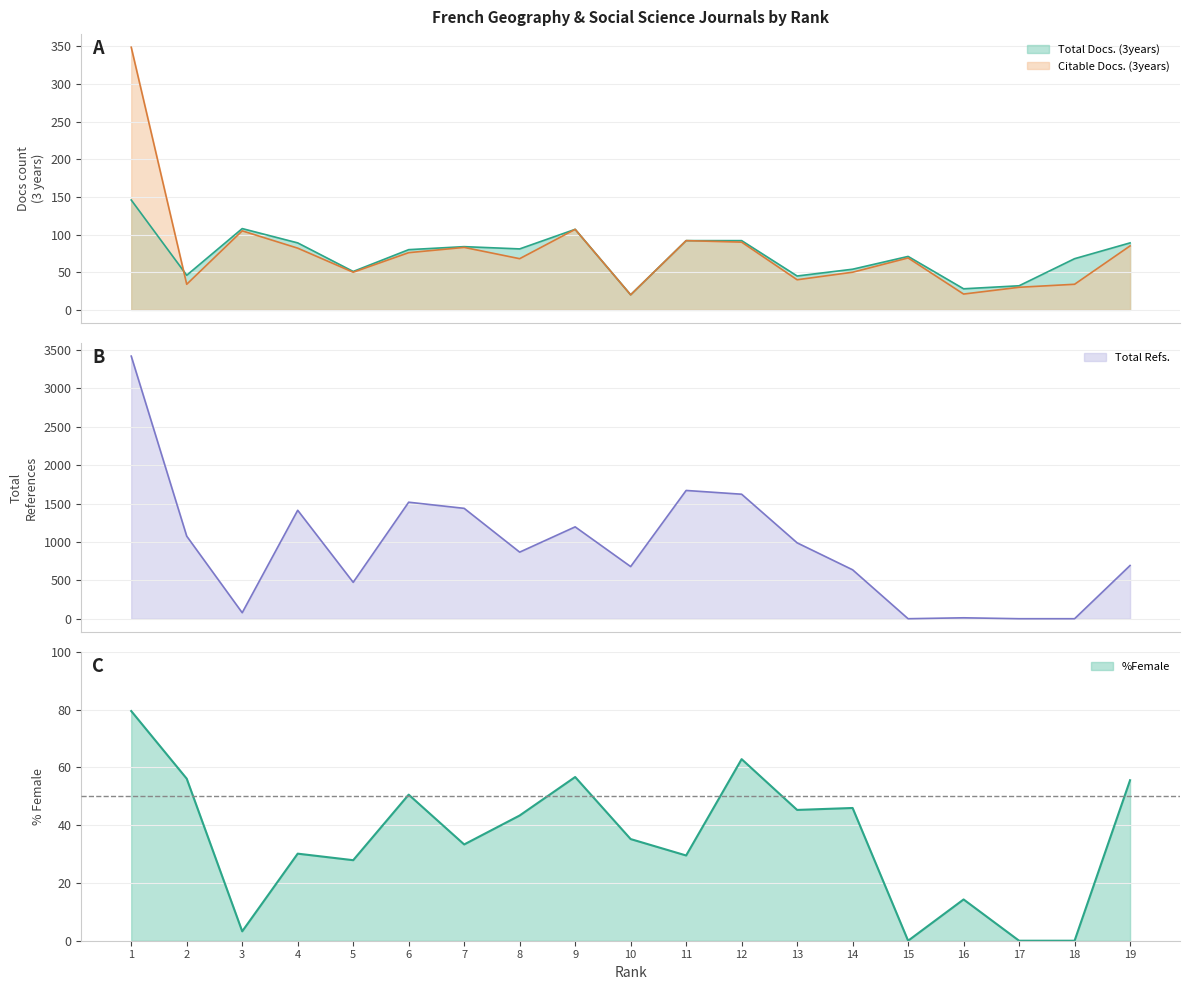

Between which two adjacent categories do Total Docs. (3years) and Citable Docs. (3years) first intersect?

1 and 2